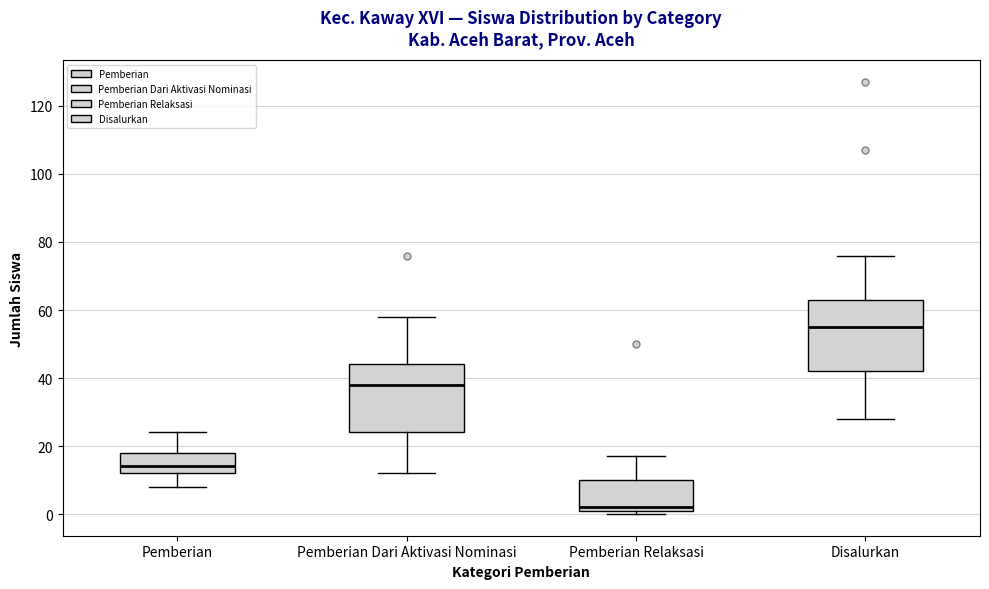

Which box's median line is the lowest?

Pemberian Relaksasi